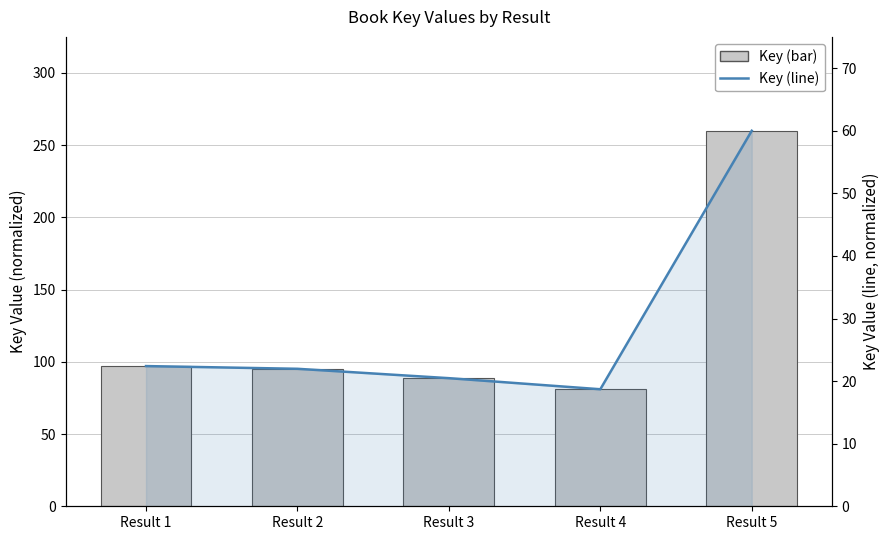

What is the difference between the Key (bar) values at Result 3 and Result 2?

6.5